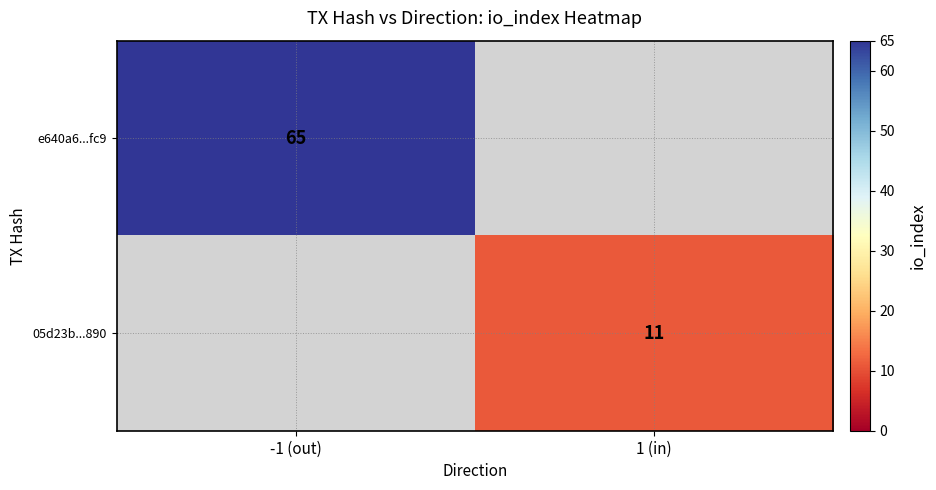

True or false: 05d23b...890 has a value of 11 at 1 (in).

True